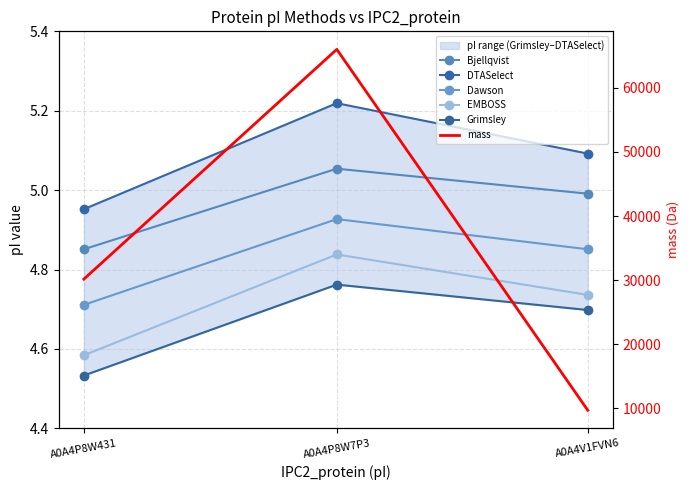

What is the label of the 3rd point from the right?

A0A4P8W431